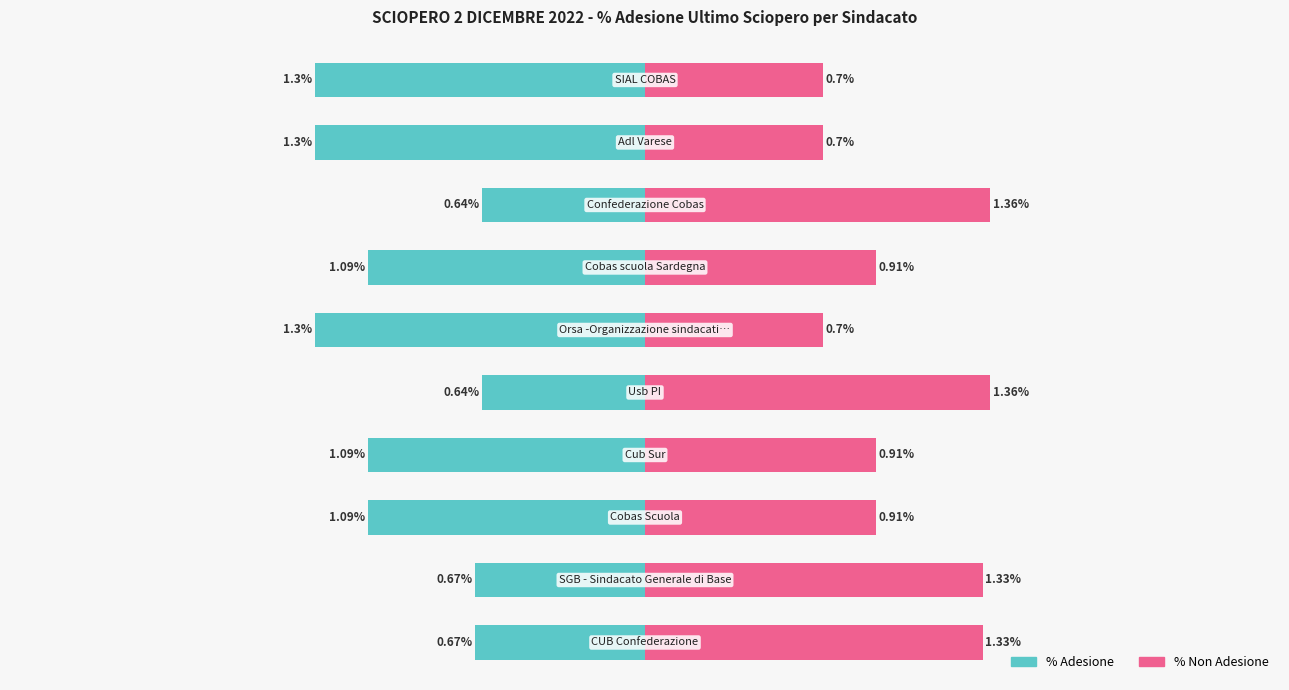

Which has a higher value, 9 or 4?

4